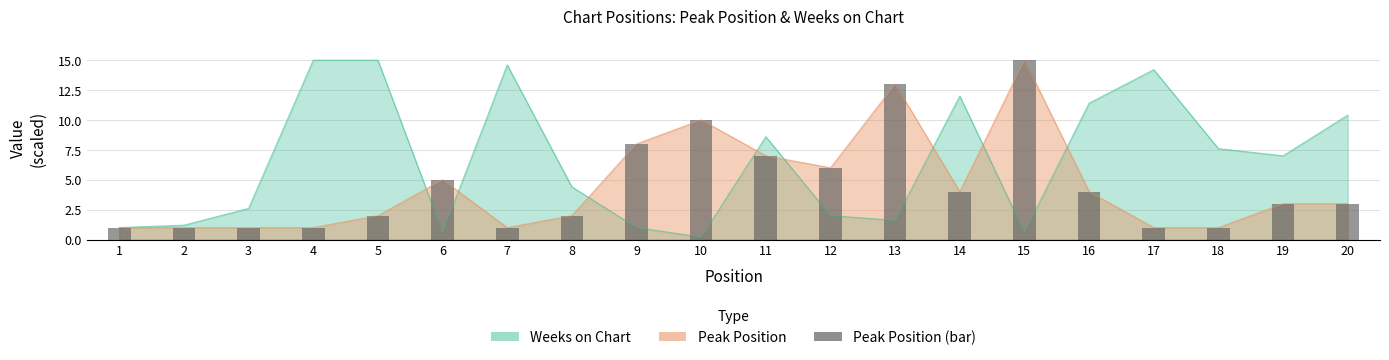

True or false: the data shows 2 at 17.

False